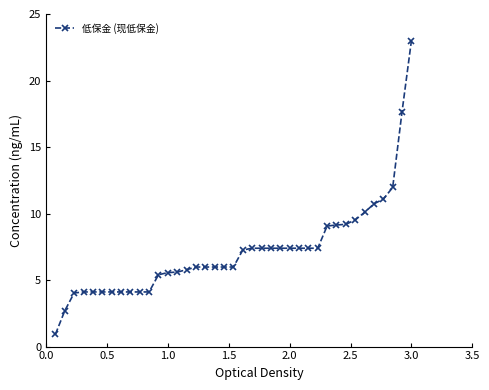

What is the difference between the second highest and second lowest values?

15.0